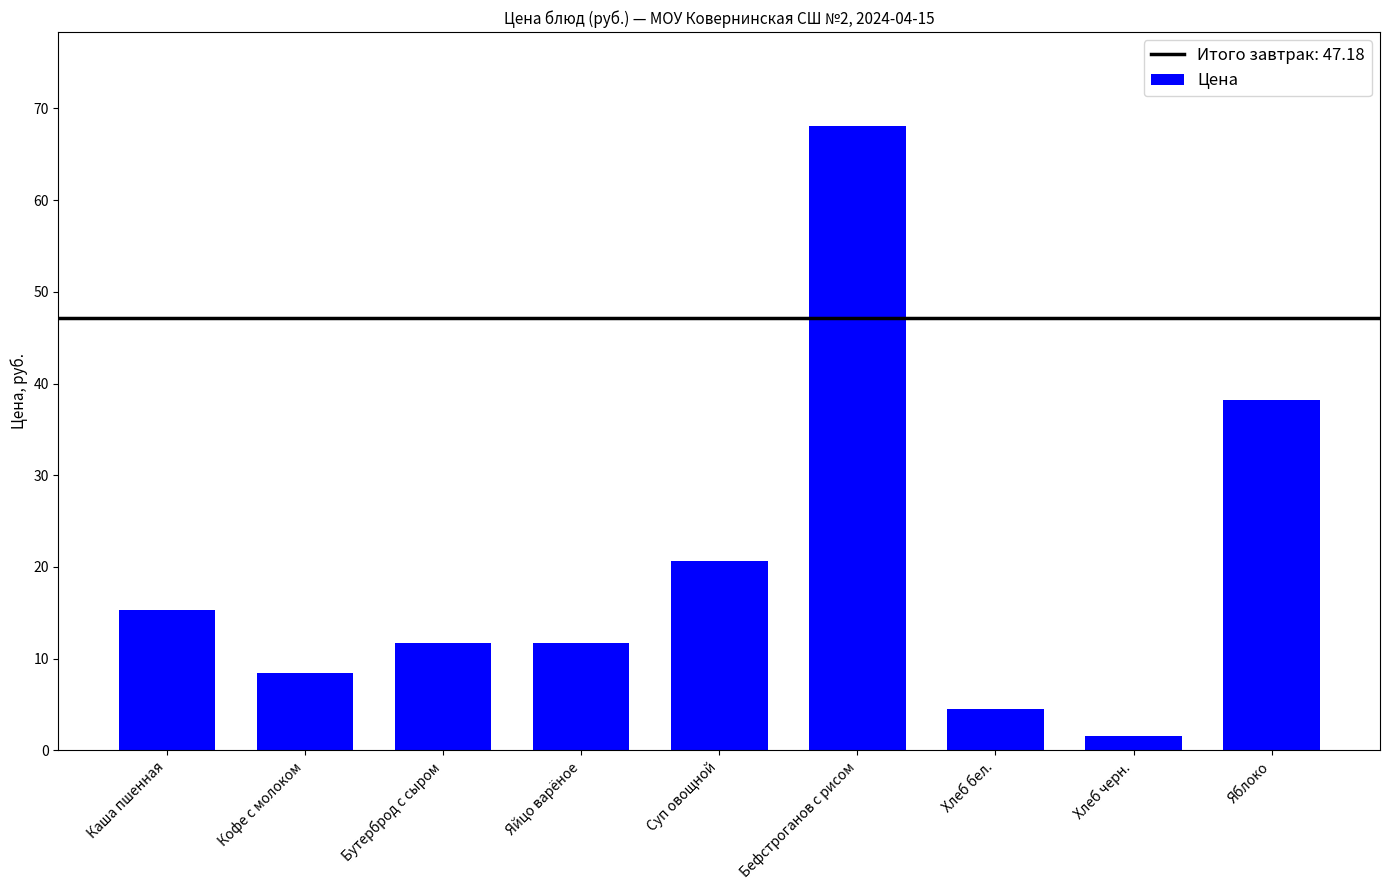

What is the maximum value shown in the chart?

68.1